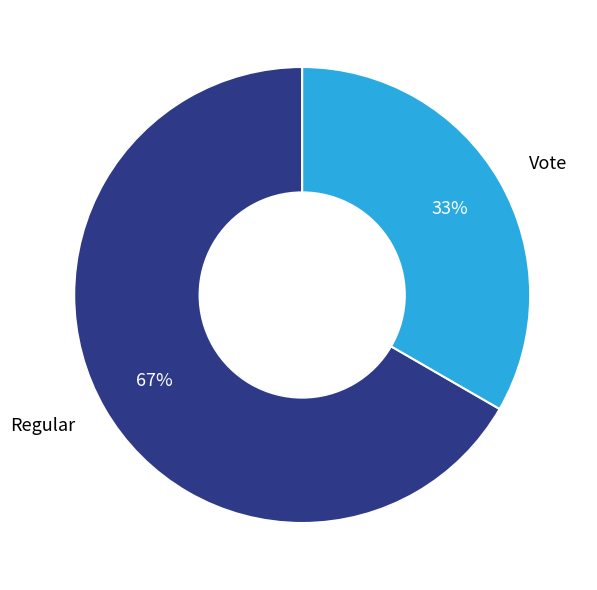

Which category has the biggest portion of the pie?

Regular